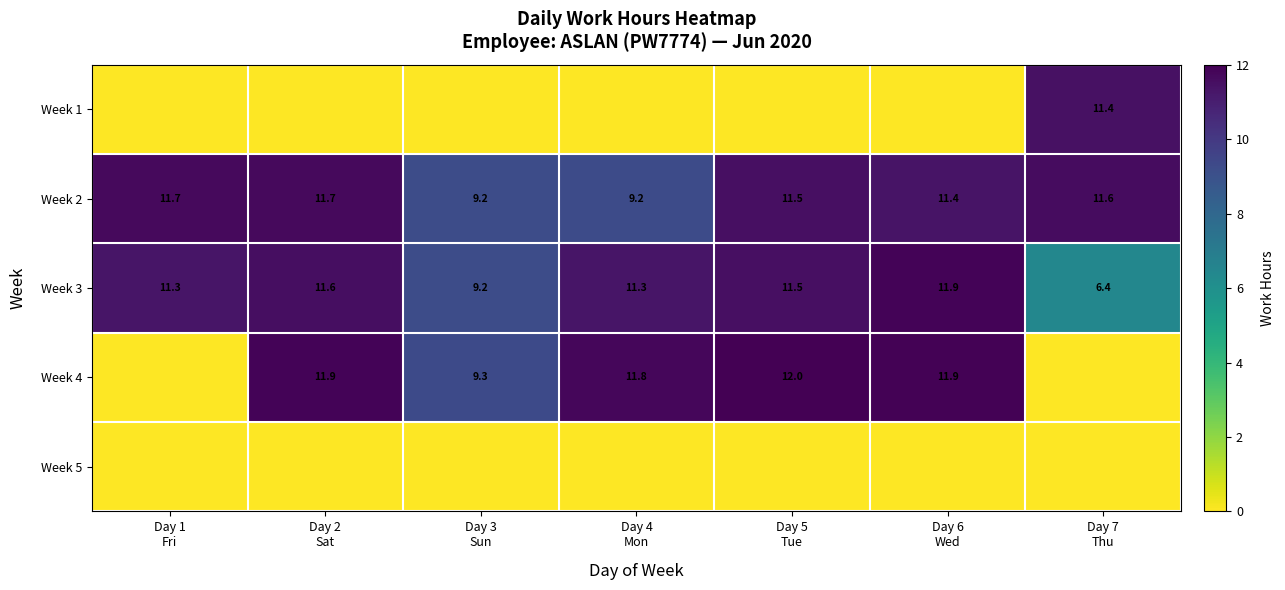

What is the average value of the Week 3 series?

10.5